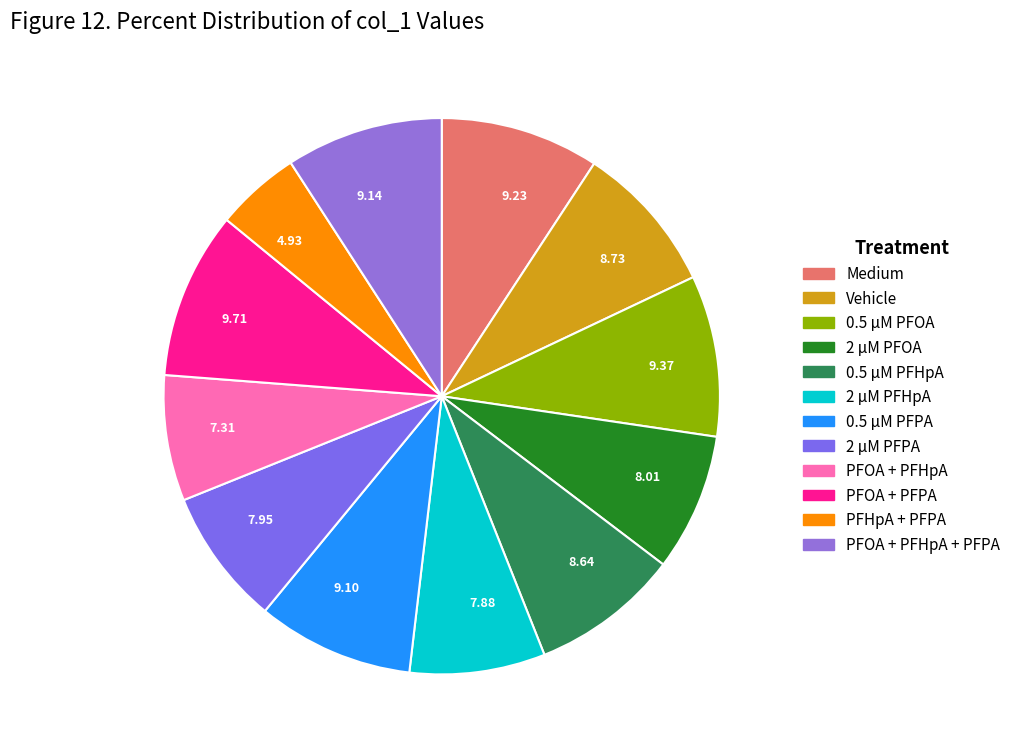

Which has a higher value, 7.95 or 9.71?

9.71